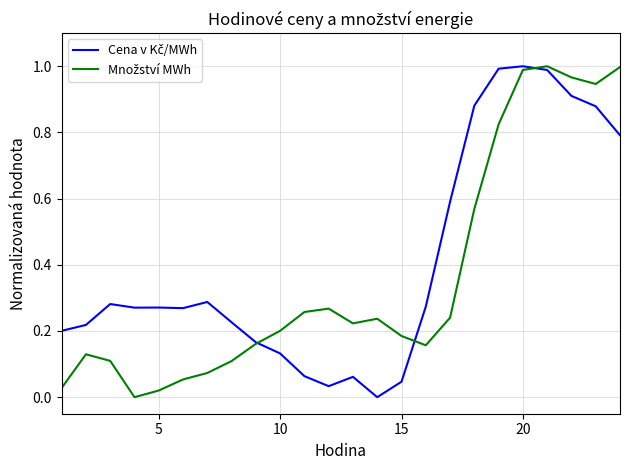

What is the difference between the maximum and minimum values in the Množství MWh series?

1.0